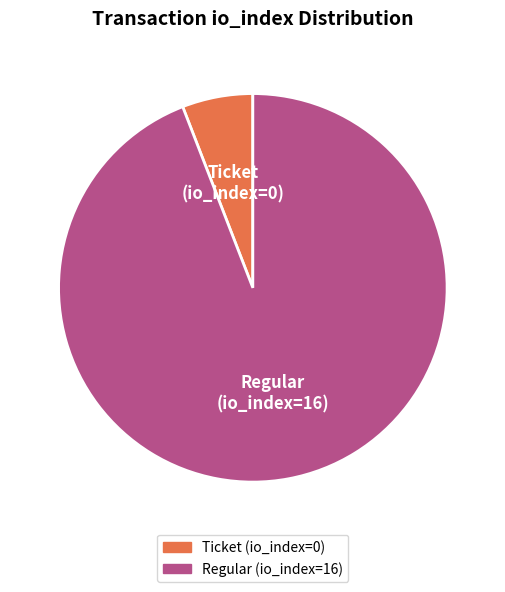

Approximately how many times larger is the value at Regular (io_index=16) compared to Ticket (io_index=0)?

16.0